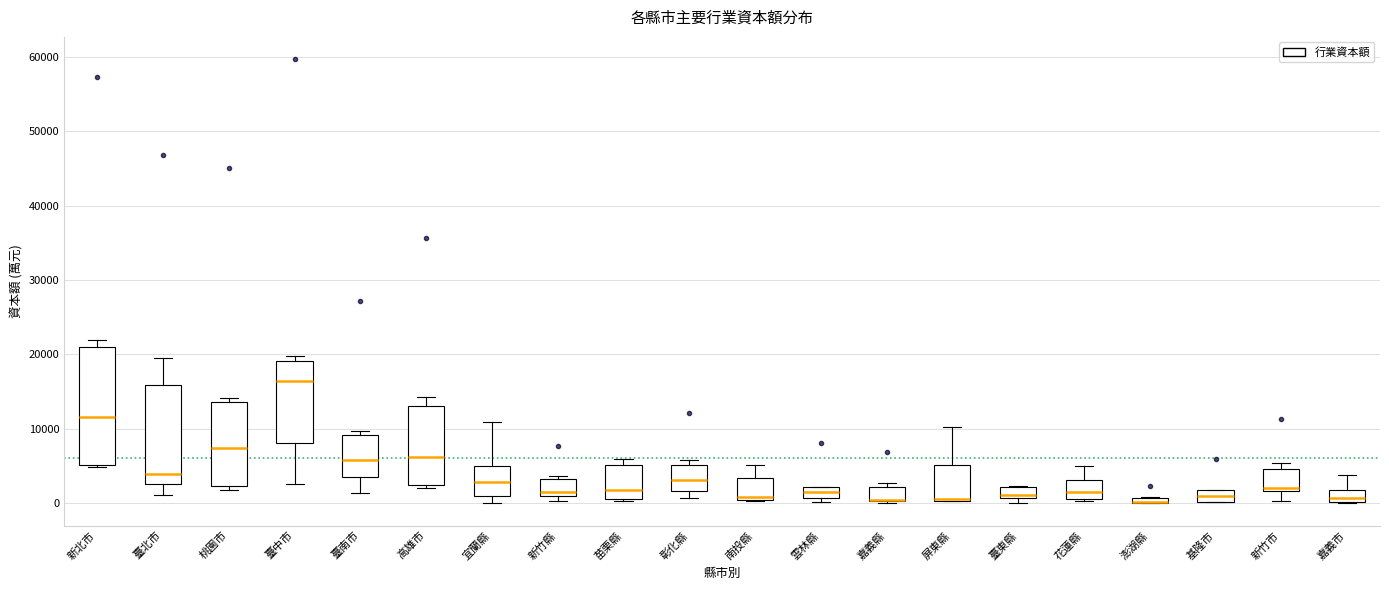

Which box is the tallest, from its lower edge to its upper edge?

新北市